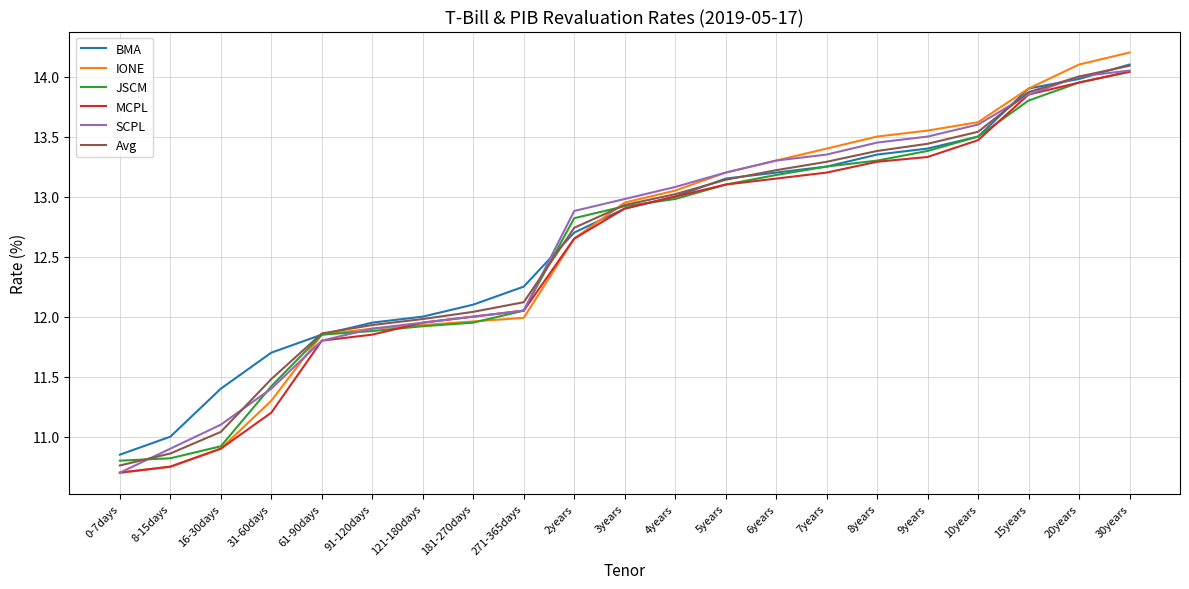

The value of MCPL at 8years is 13.3. True or false?

True